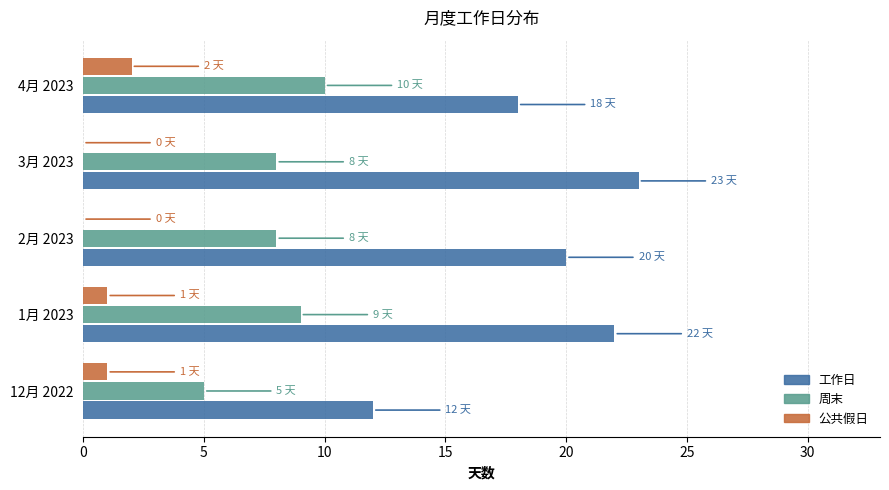

At which category does the chart reach its peak across all series?

3月 2023